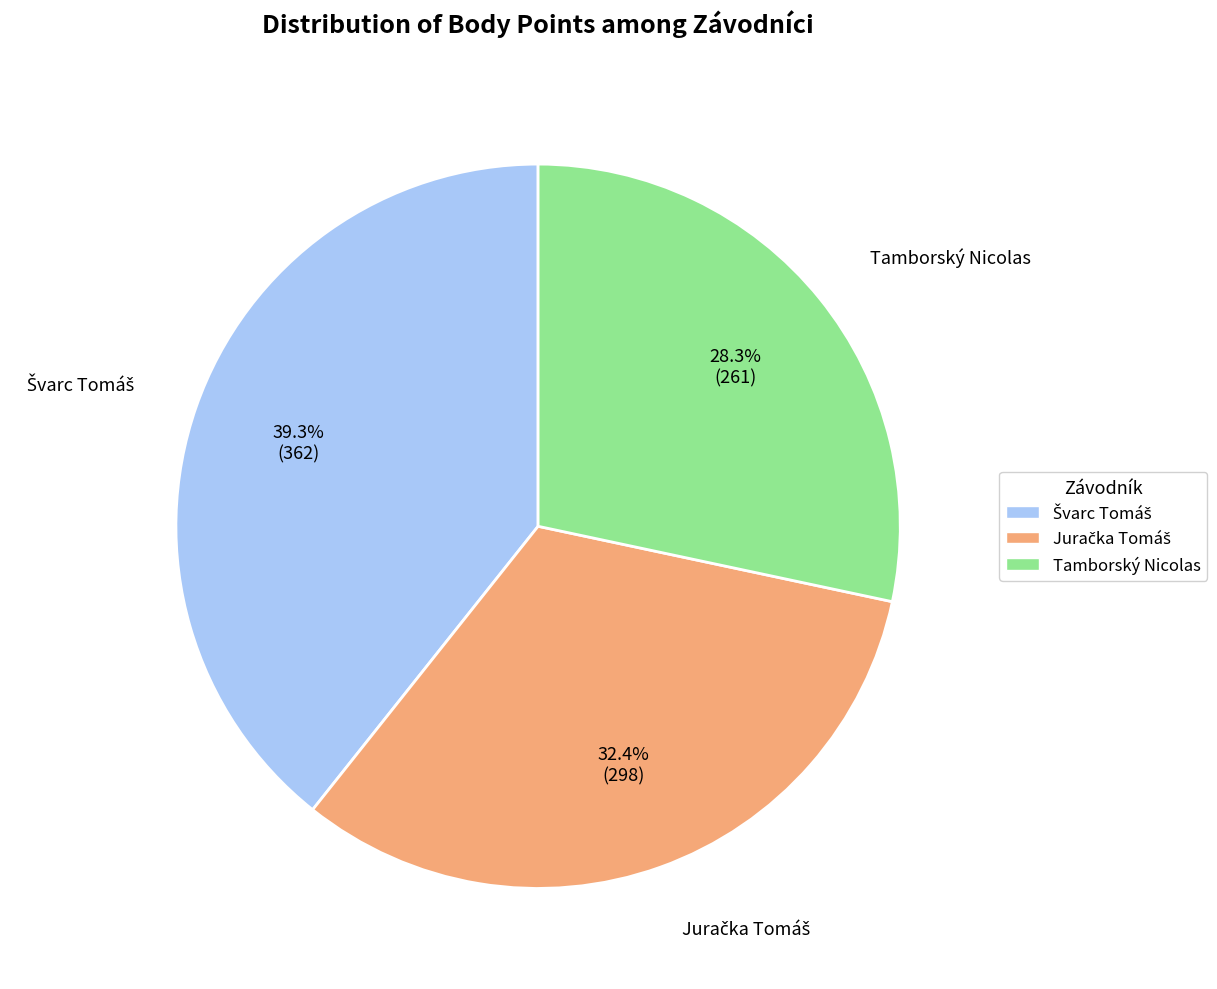

Which category has the smallest portion of the pie?

Tamborský Nicolas